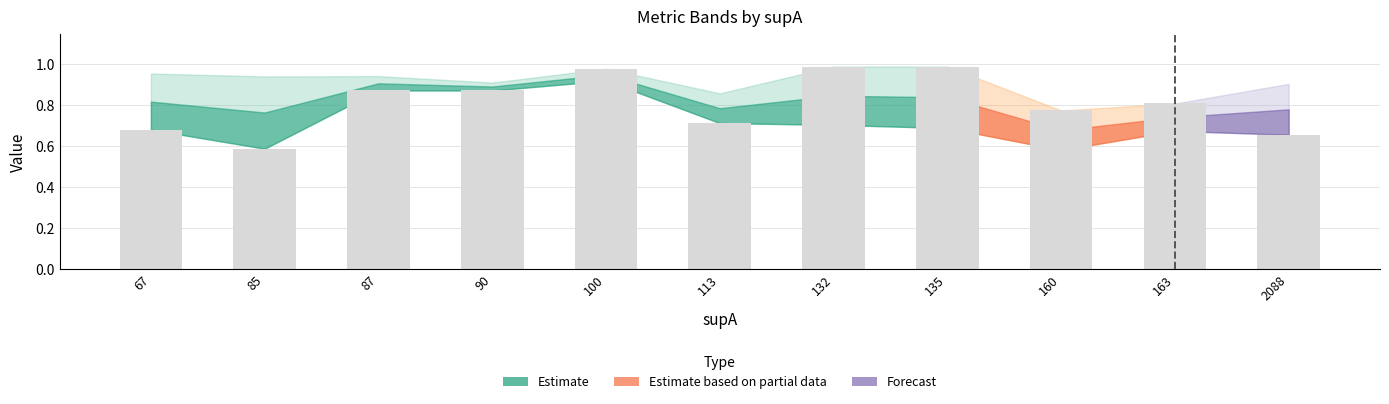

Which category has the lowest value across all series?

85